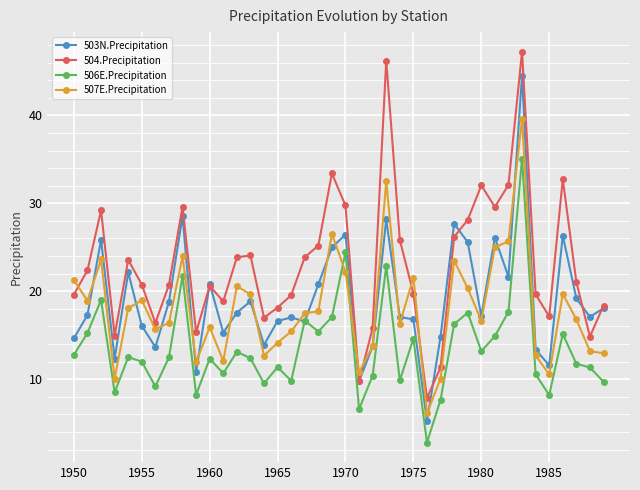

Rank the series by their maximum value, from lowest to highest.

506E.Precipitation, 507E.Precipitation, 503N.Precipitation, 504.Precipitation